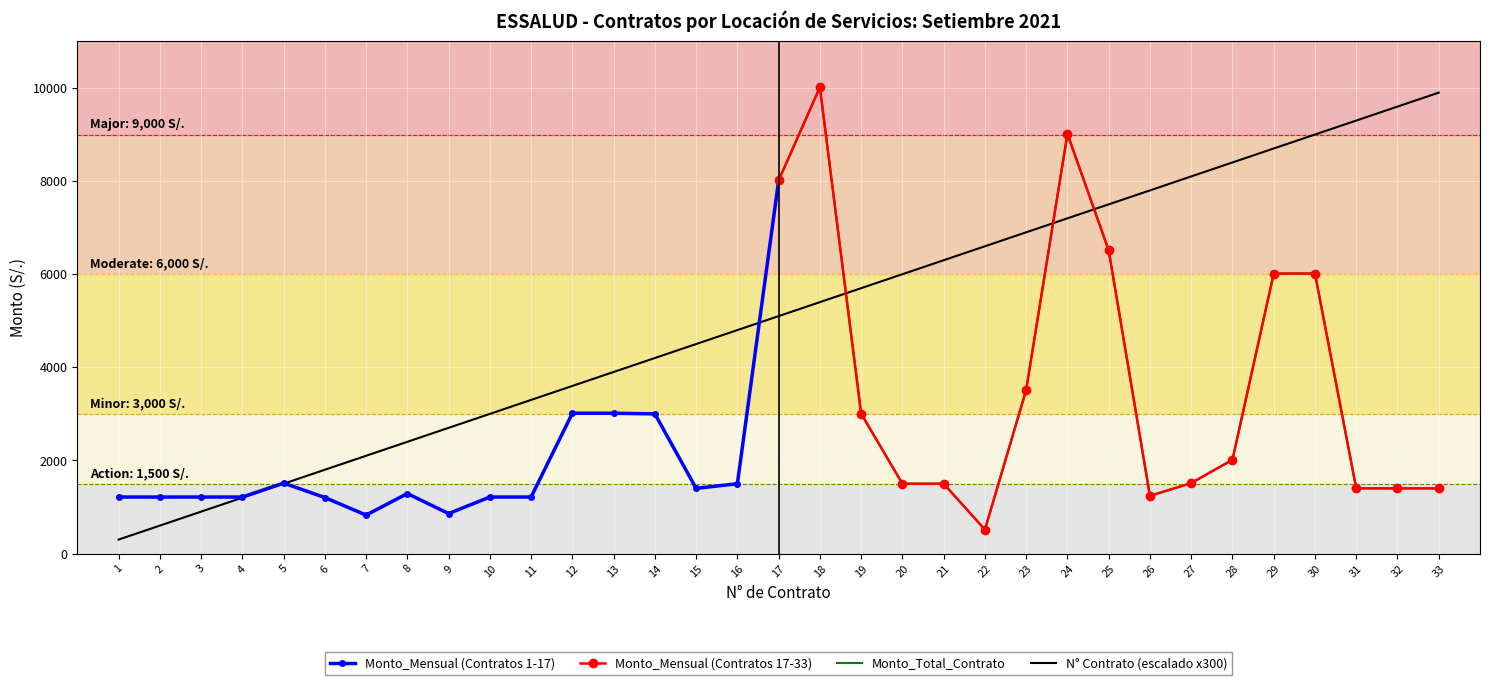

What is the sum of all CONTRATO_NUM values?

168300.0